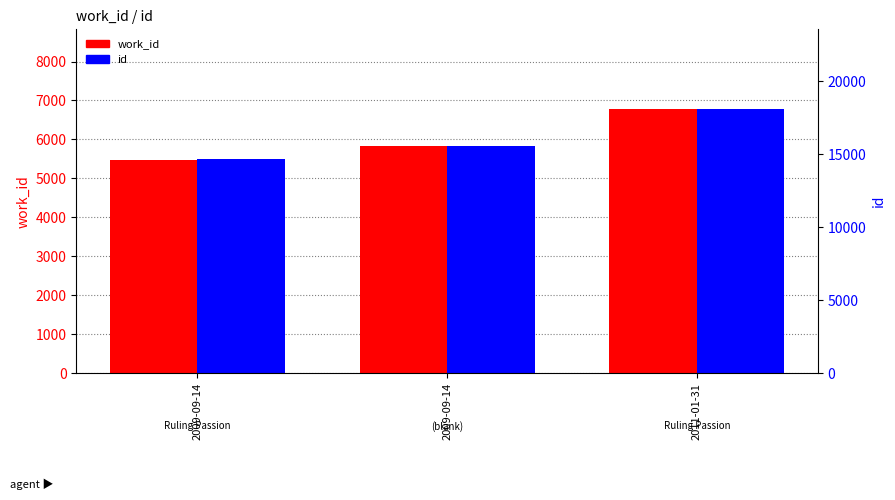

Where is id nearest to the value 16371?

2009-09-14